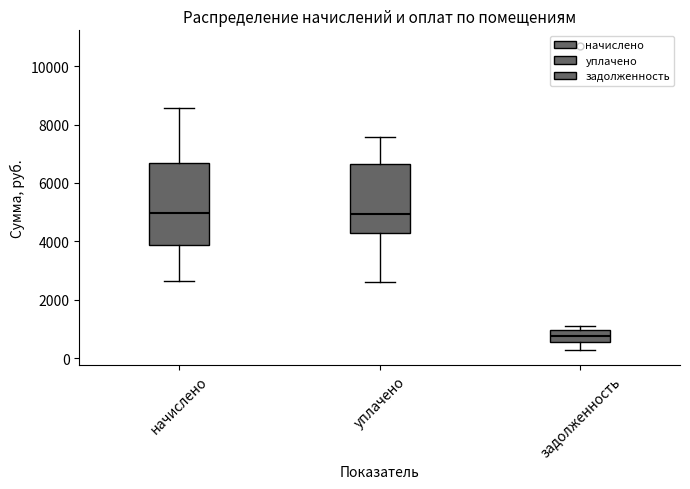

Reading left to right, read every box against the y-axis: the position of its median line, the range the box covers, and the ends of its whiskers. The values are not printed on the chart, so give them approximately, as read against the axis.

начислено: median 5000, box 3800 to 6600, whiskers 2600 to 8600
уплачено: median 5000, box 4200 to 6600, whiskers 2600 to 7600
задолженность: median 800, box 600 to 1000, whiskers 200 to 1000 (just above the box's upper edge)